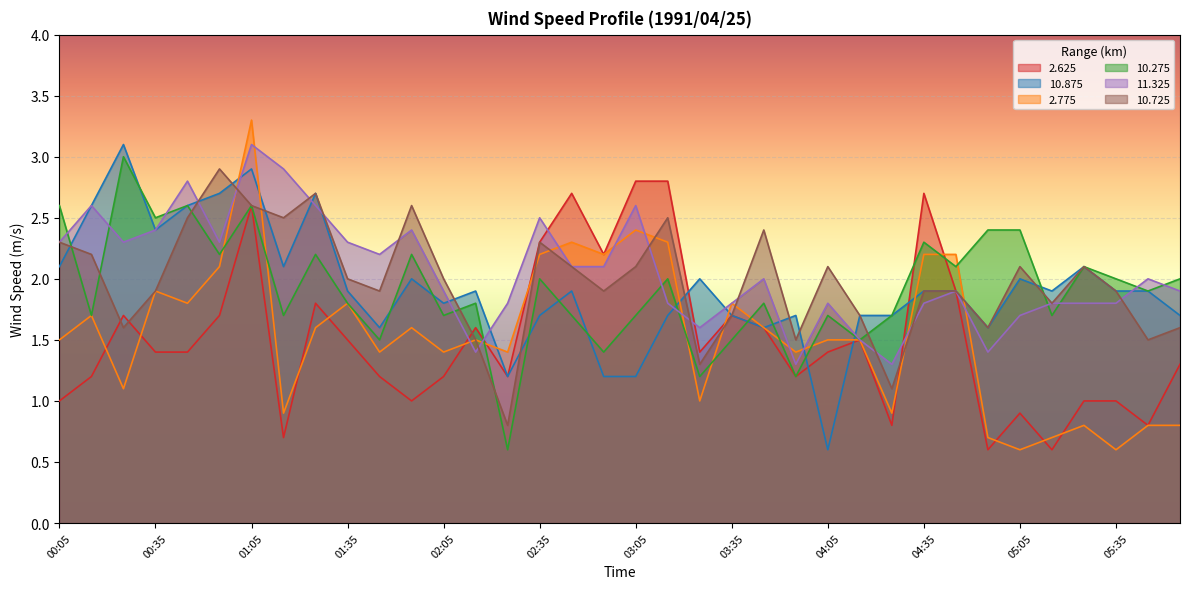

The 2.775 series shows 0.9 at 01:15. True or false?

True